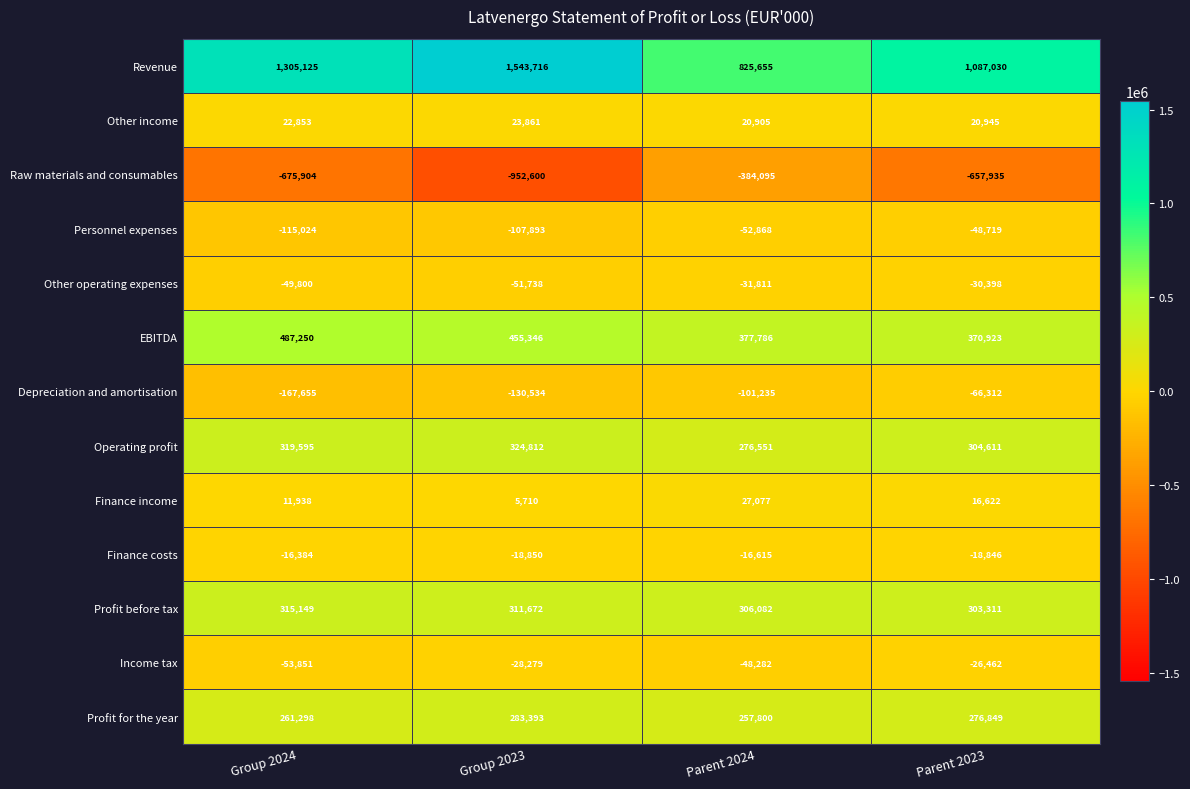

Count the number of data series in this chart.

13